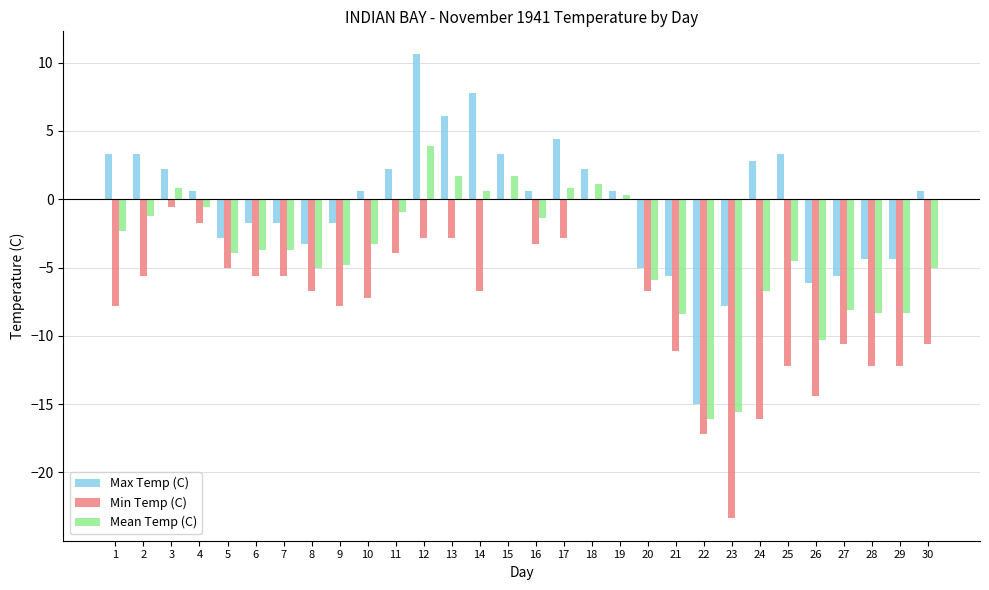

Which category has the highest value in the Mean Temp (C) series?

12